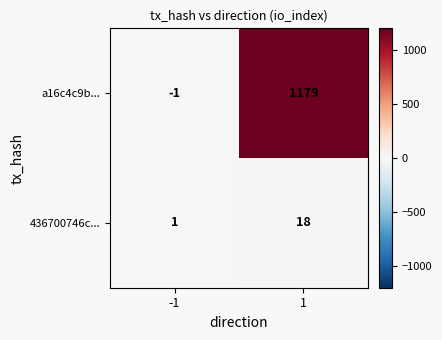

Reading left to right, extract all data points from this chart.

a16c4c9b...: -1	1179
436700746c...: 1	18